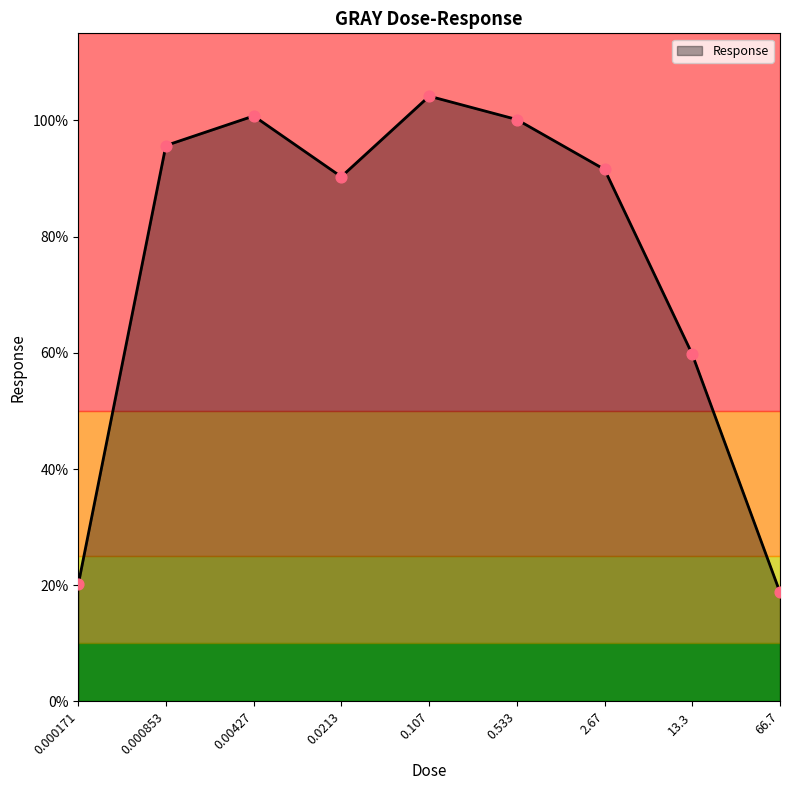

Between 0.533 and 0.000171, which is larger?

0.533